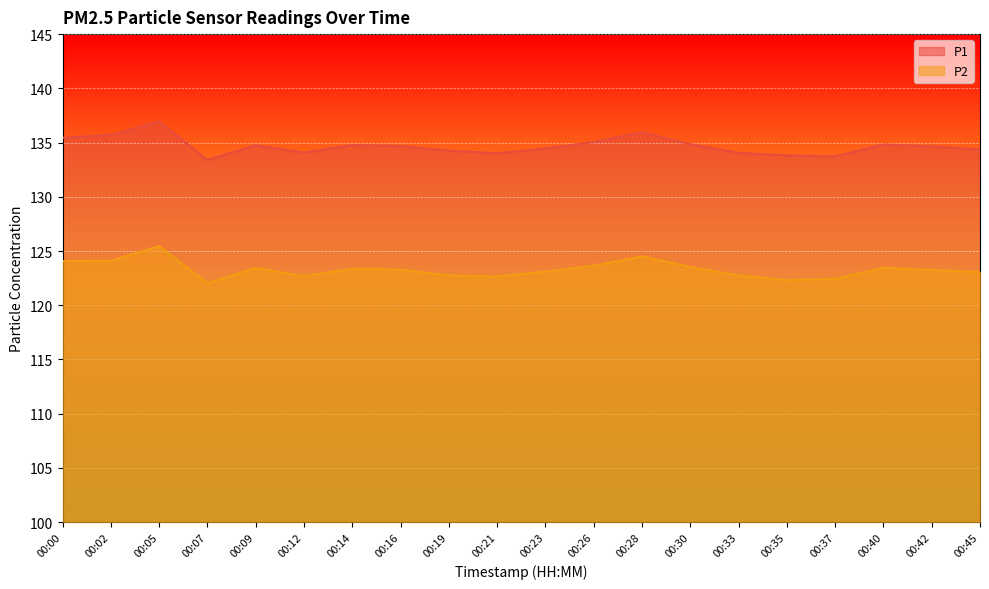

Which has a higher value, 00:00 or 00:09?

00:00